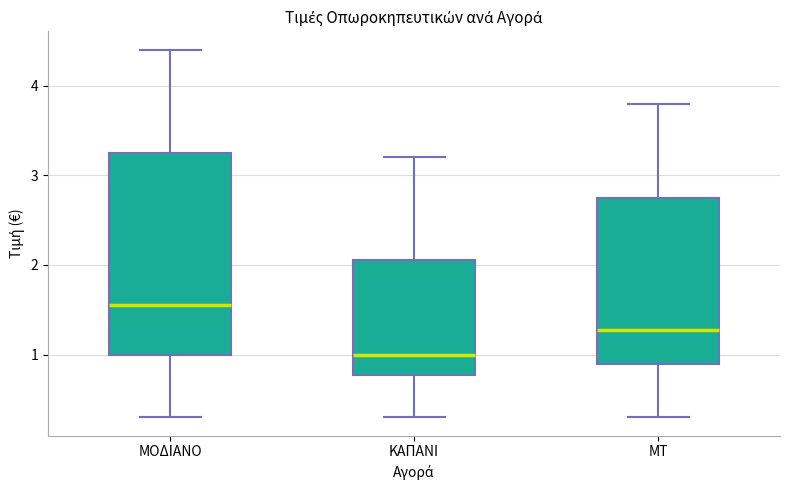

Which box's median line is the highest?

ΜΟΔΙΑΝΟ